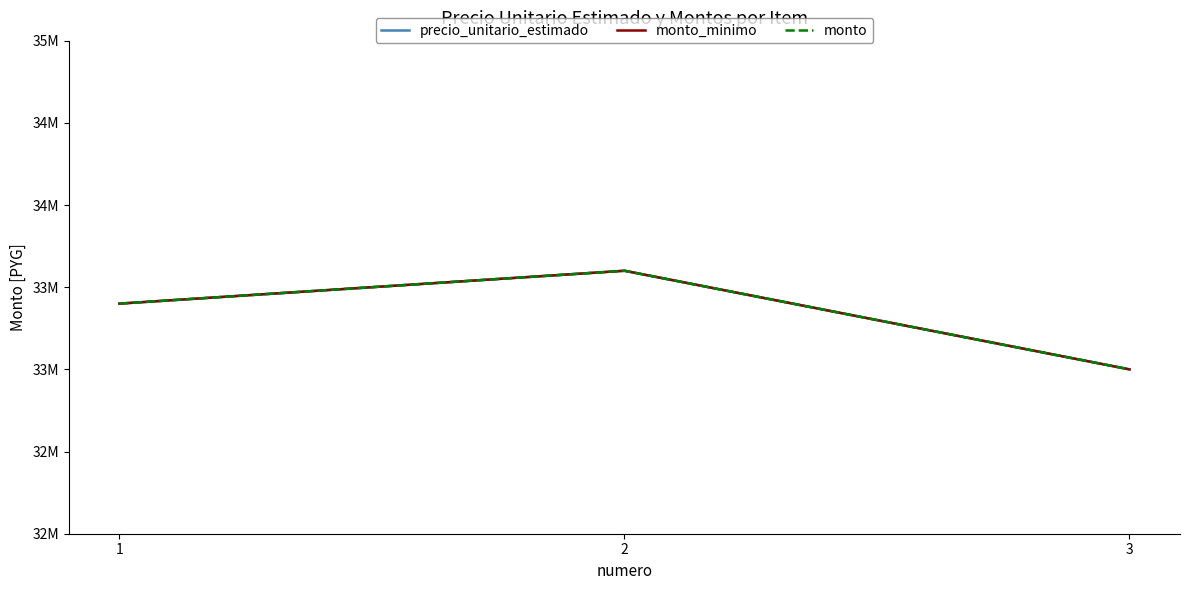

Is this an area chart (filled region under the line)?

No